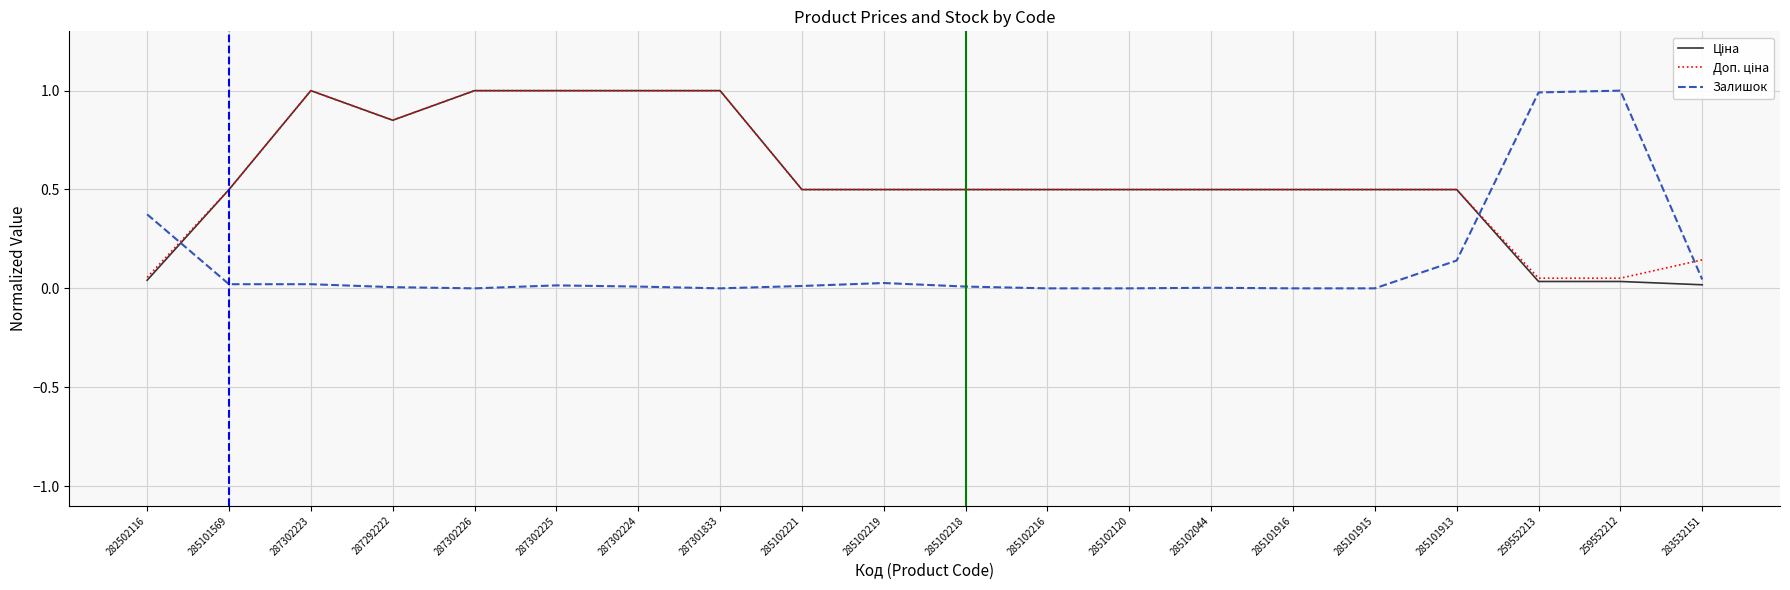

What is the maximum value for Залишок?

1.0